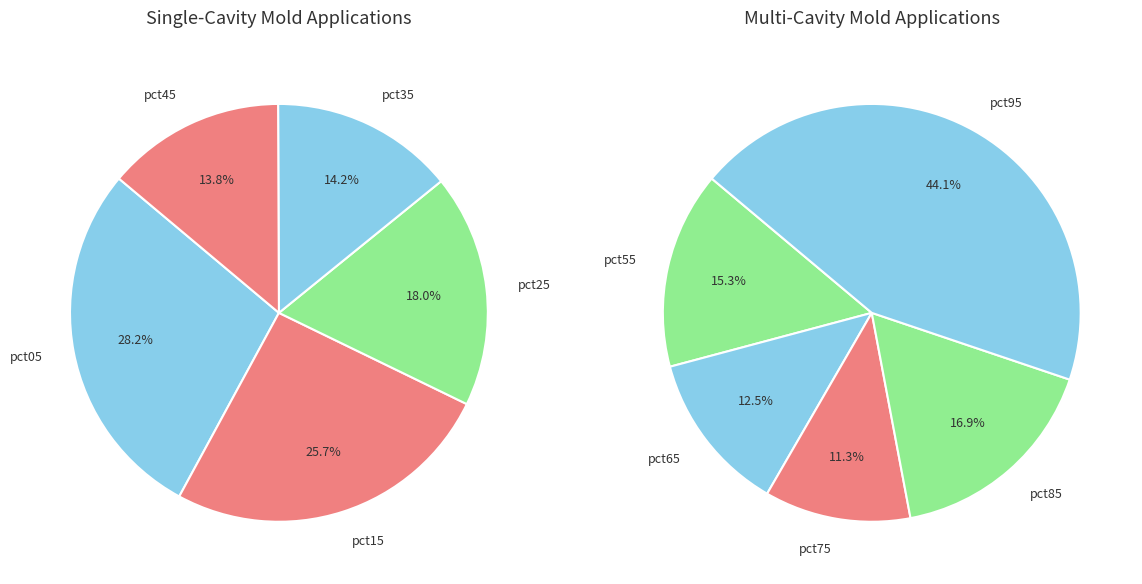

Is there a majority slice in this chart?

No